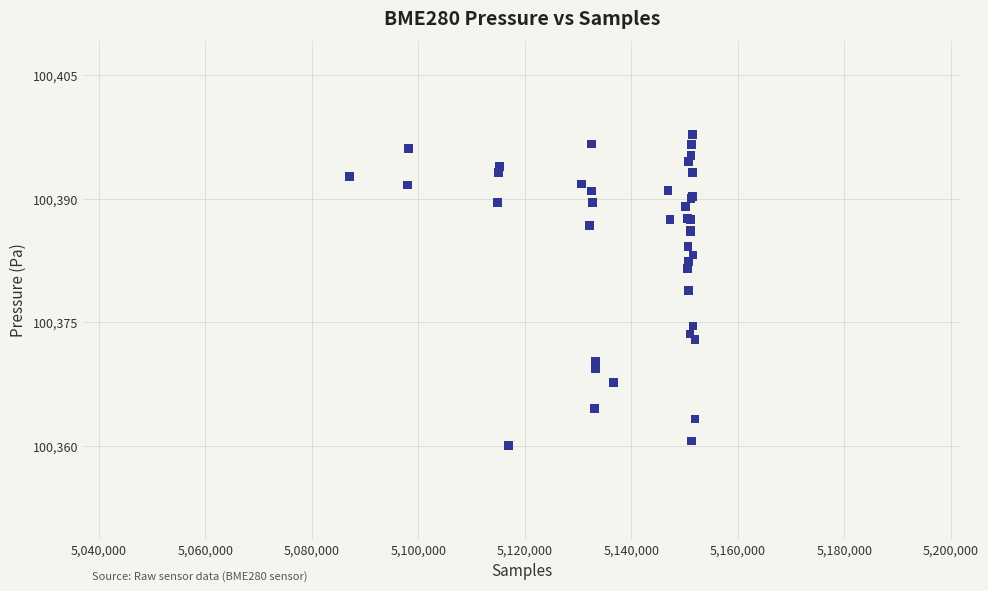

What Y value in the scatter plot is closest to 100378?

100378.8